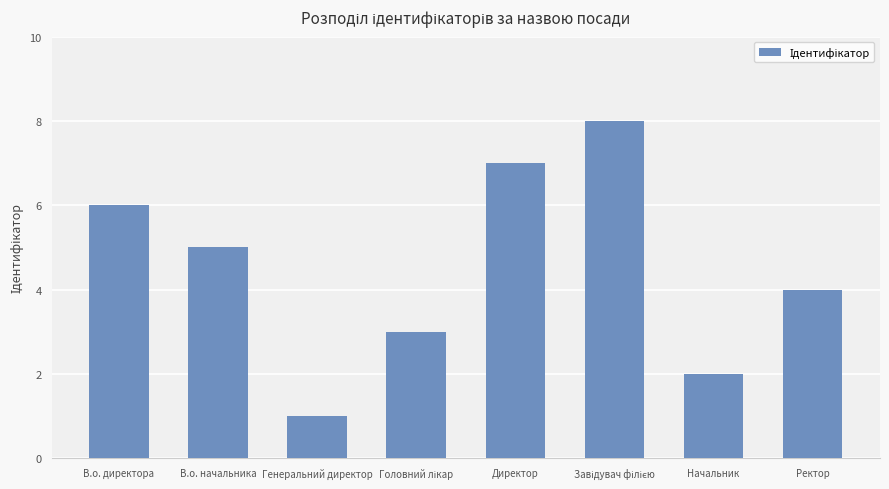

What is the minimum value shown in the chart?

1